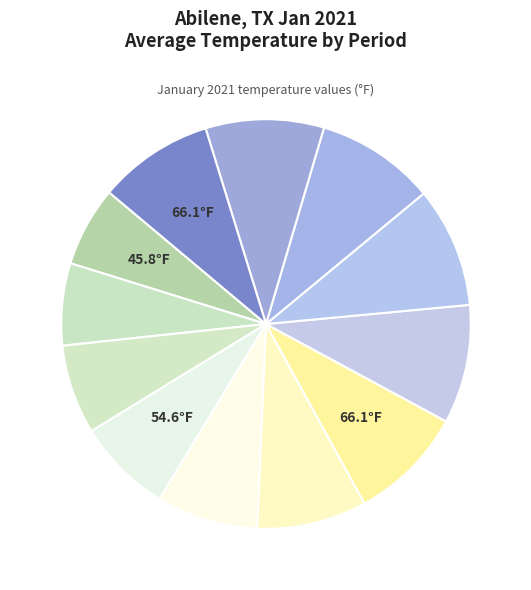

Which category has the biggest portion of the pie?

Period 9